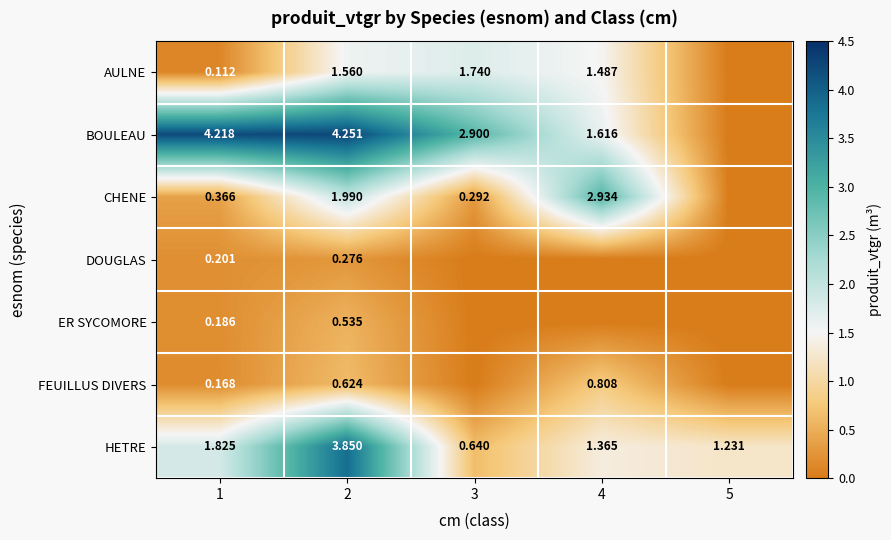

Rank the series at 1 from highest to lowest value.

BOULEAU, HETRE, CHENE, DOUGLAS, ER SYCOMORE, FEUILLUS DIVERS, AULNE